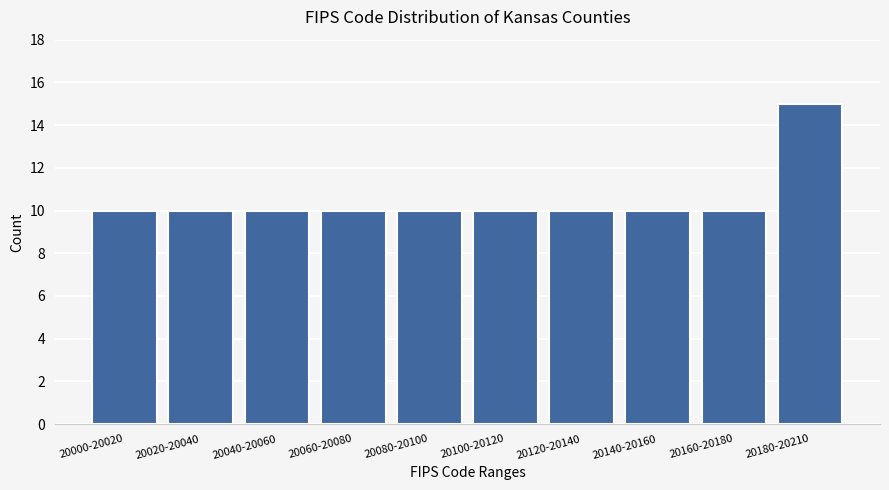

Reading right to left, what are all the values shown in this chart?

20180-20210=15	20160-20180=10	20140-20160=10	20120-20140=10	20100-20120=10	20080-20100=10	20060-20080=10	20040-20060=10	20020-20040=10	20000-20020=10